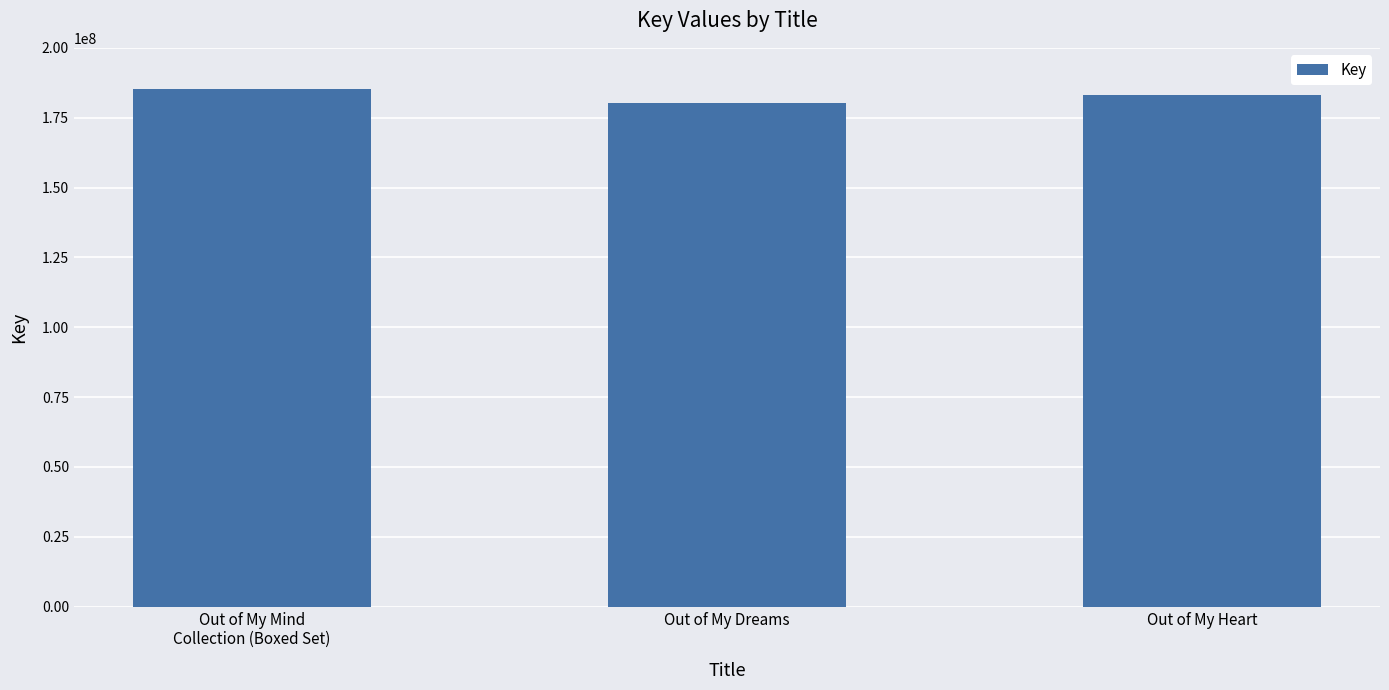

Count the values in the range 180103560 to 185286306.

3